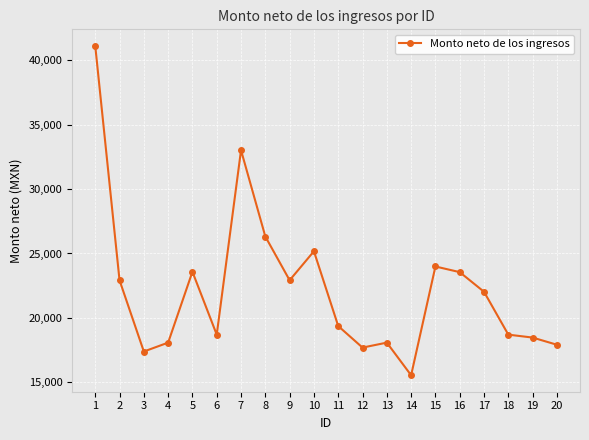

Count the number of categories in the chart.

20